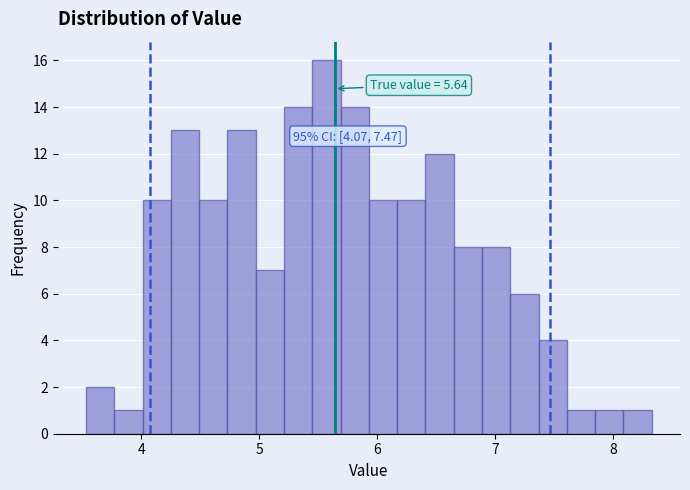

Read against the x-axis, roughly where is the centre of the tallest bar?

5.6